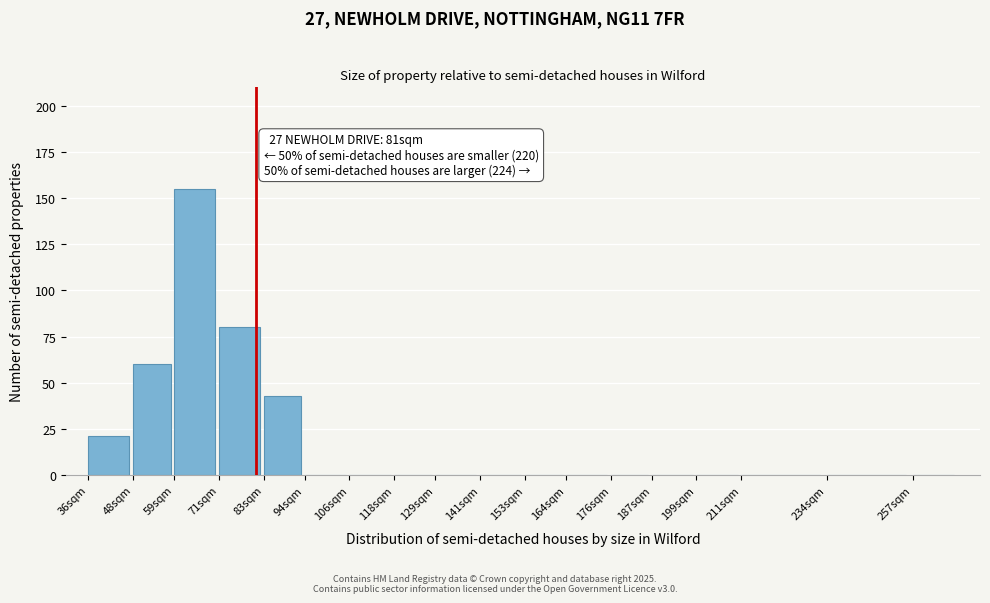

Reading left to right, transcribe all the data shown in this chart.

36sqm=21	48sqm=60	59sqm=155	71sqm=80	83sqm=43	94sqm=0	106sqm=0	118sqm=0	129sqm=0	141sqm=0	153sqm=0	164sqm=0	176sqm=0	187sqm=0	199sqm=0	211sqm=0	234sqm=0	257sqm=0